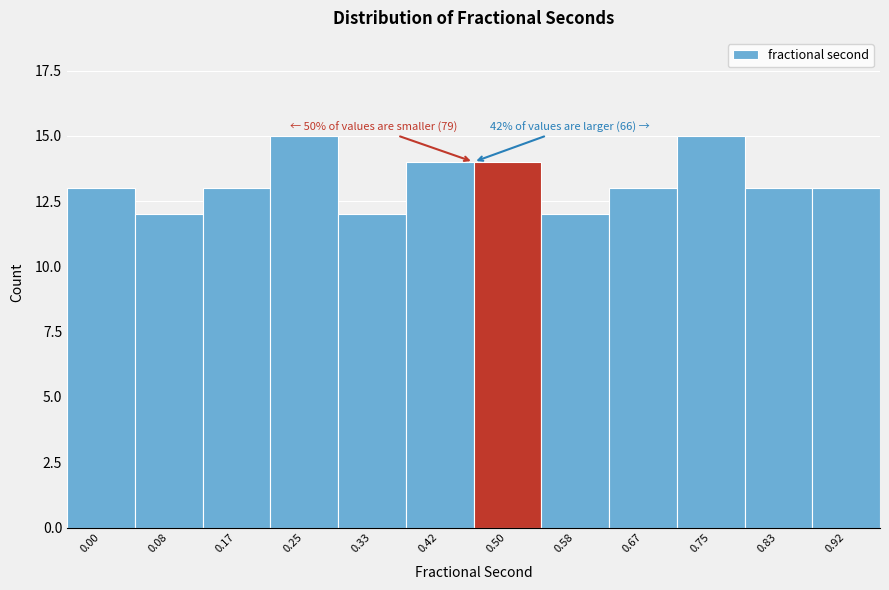

Reading left to right, list all the values displayed in this chart.

0.00=13	0.08=12	0.17=13	0.25=15	0.33=12	0.42=14	0.50=14	0.58=12	0.67=13	0.75=15	0.83=13	0.92=13